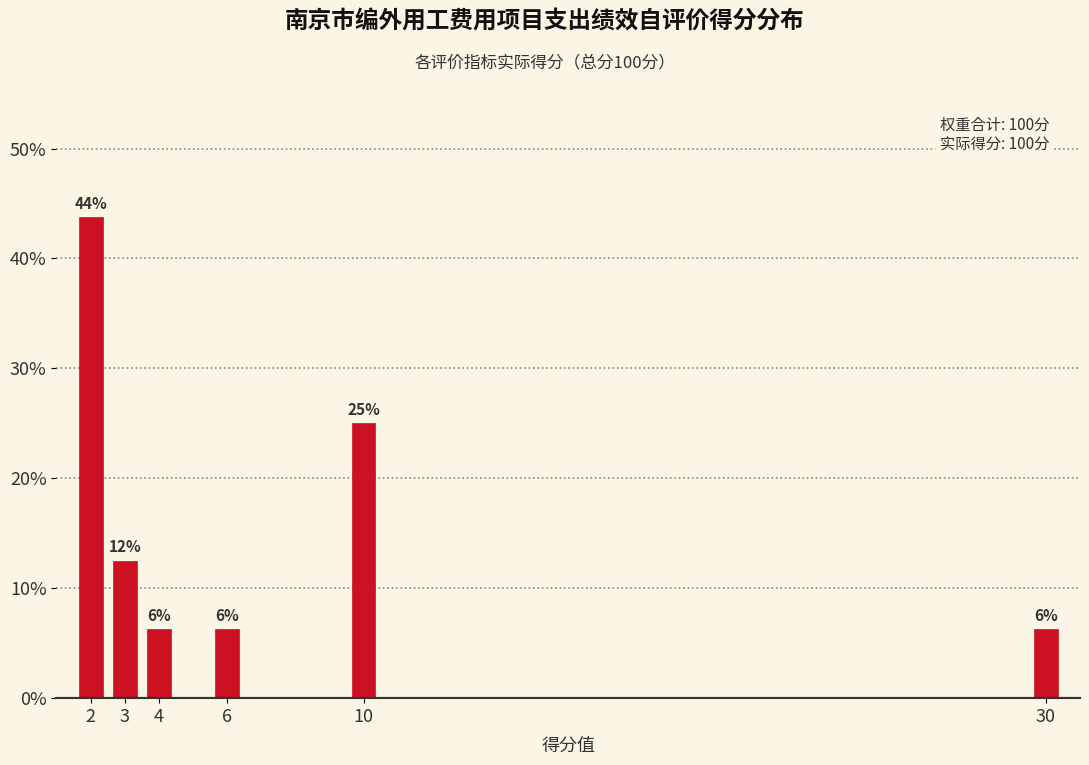

Does the chart contain any negative values?

No